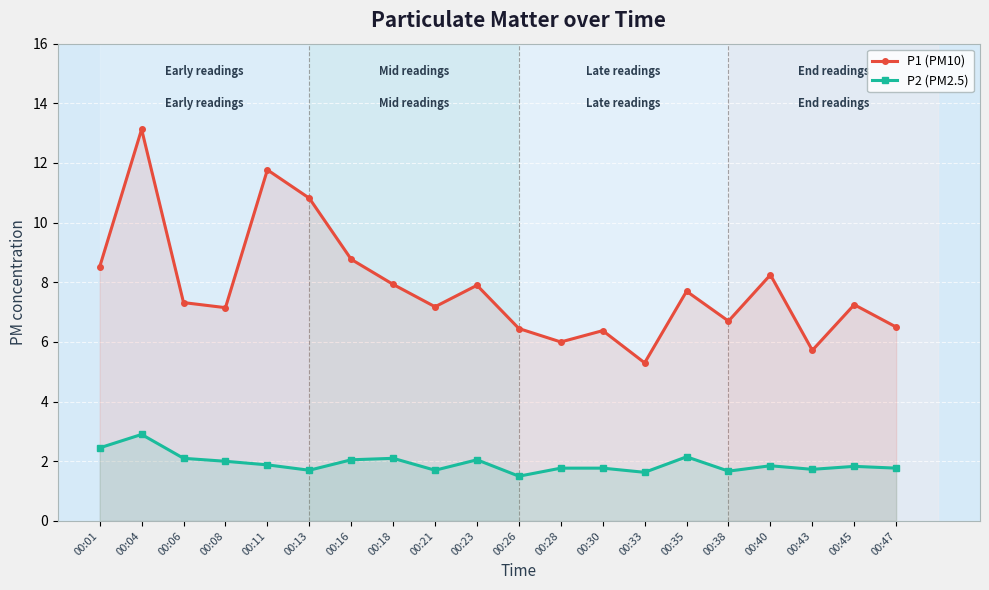

At which label does P2 (PM2.5) reach its peak?

00:04